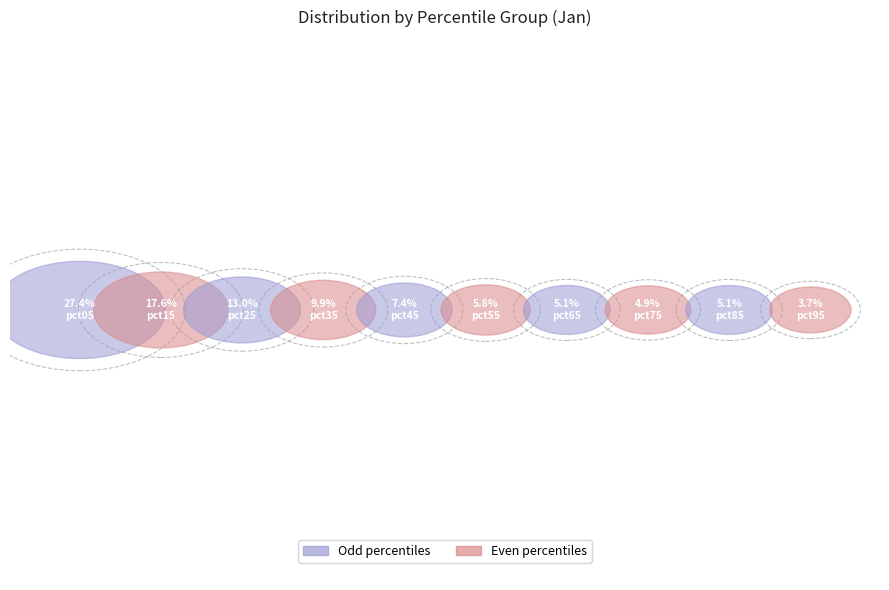

To the nearest percent, what is the difference between the largest and smallest slice percentages?

24%